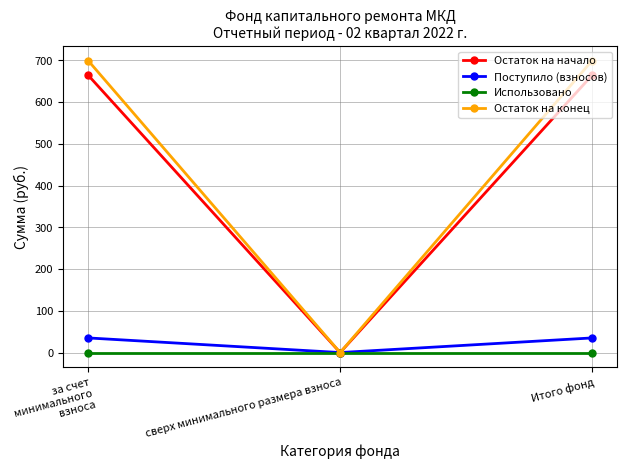

Is this an area chart (filled region under the line)?

No